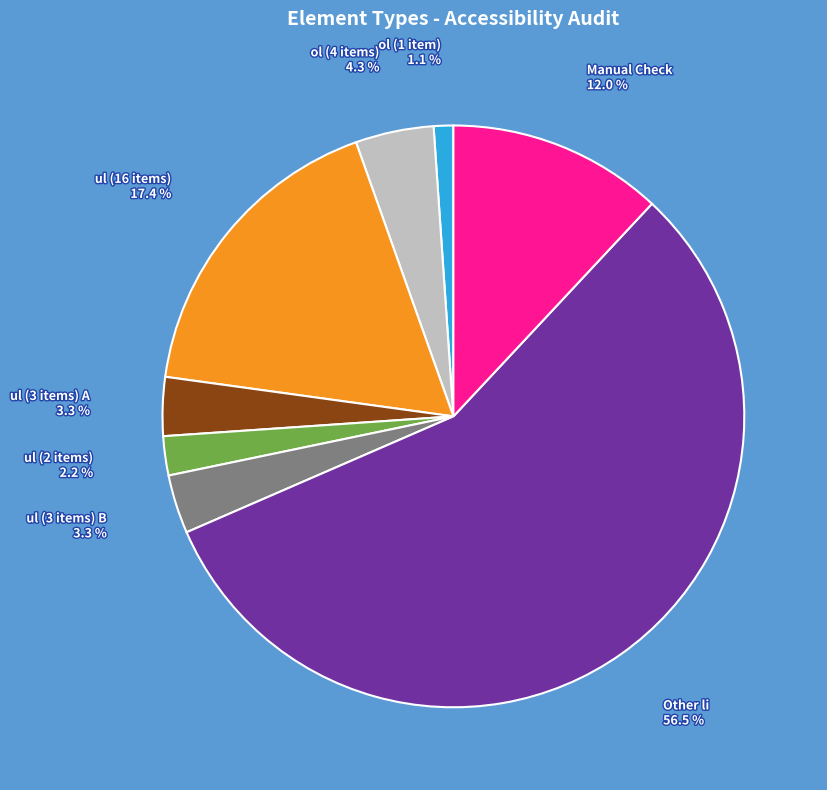

Approximately how many times larger is the value at Manual Check compared to ul (16 items)?

0.7